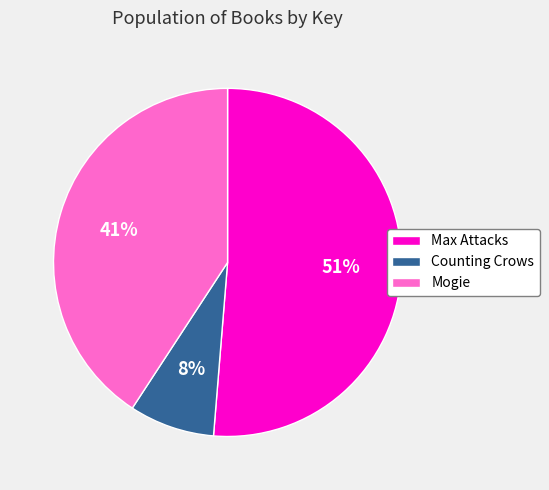

How many slices are in this pie chart?

3